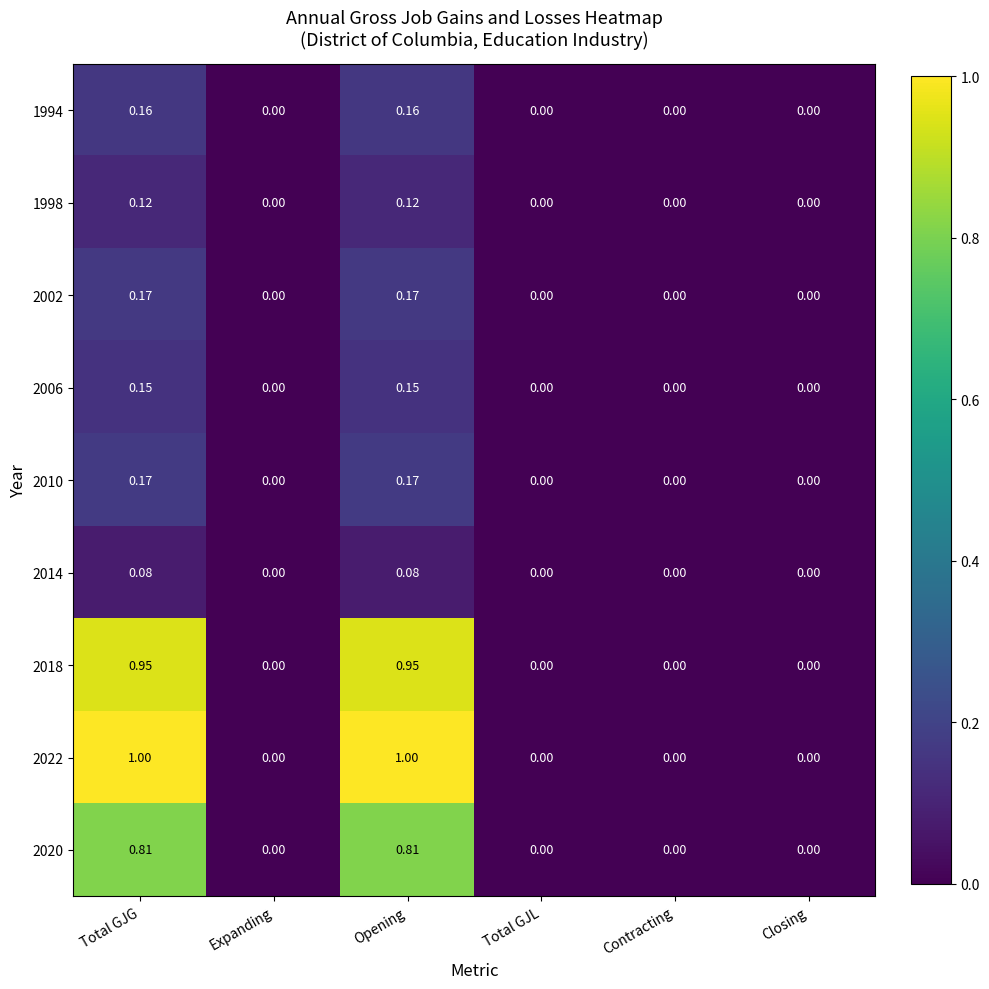

At which category does the chart reach its minimum across all series?

Expanding